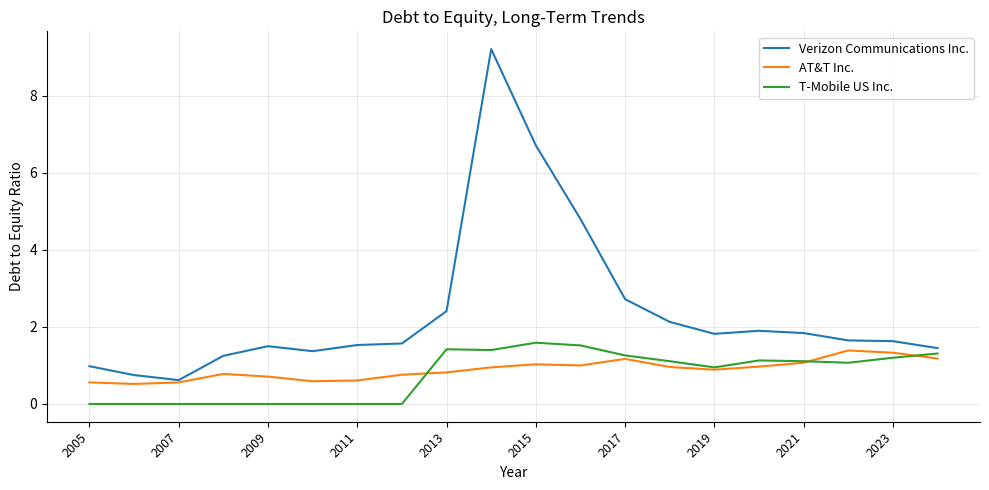

Which series has the widest spread of values?

Verizon Communications Inc.